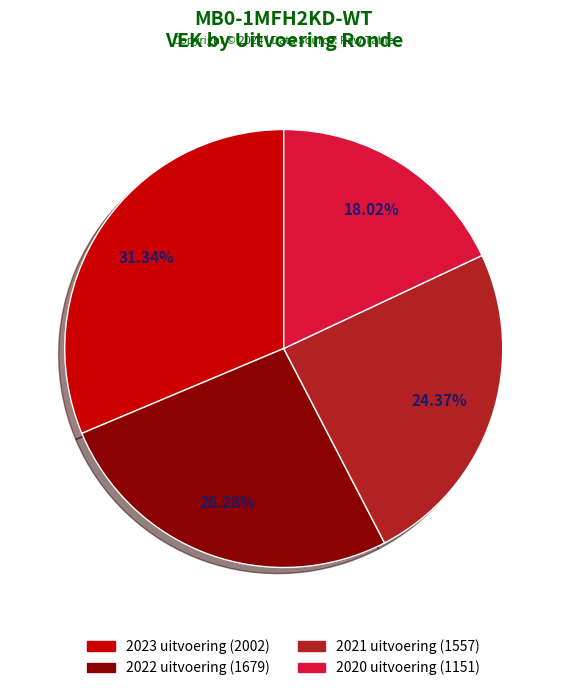

How many slices are in this pie chart?

4